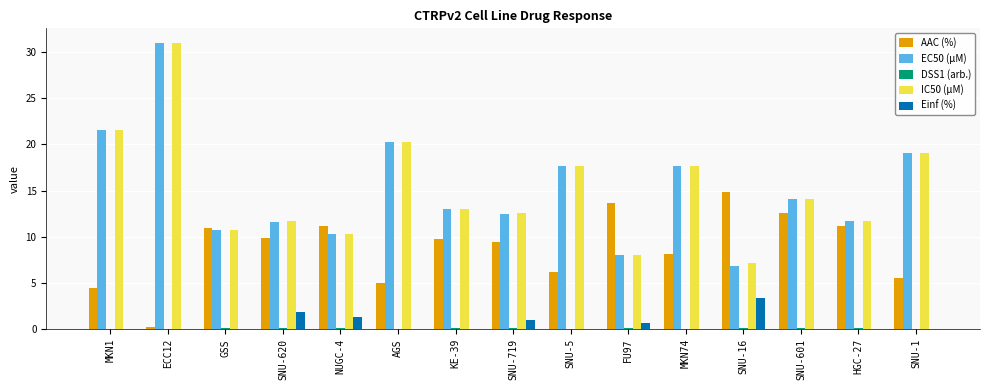

Which category has the highest value across all series?

ECC12